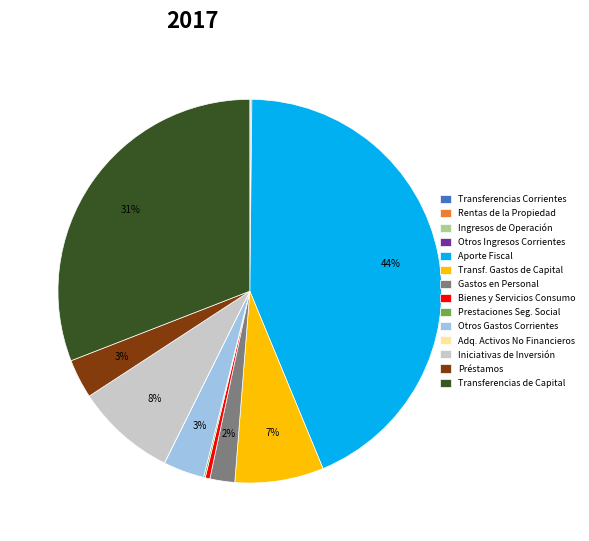

Which category has the biggest portion of the pie?

Aporte Fiscal